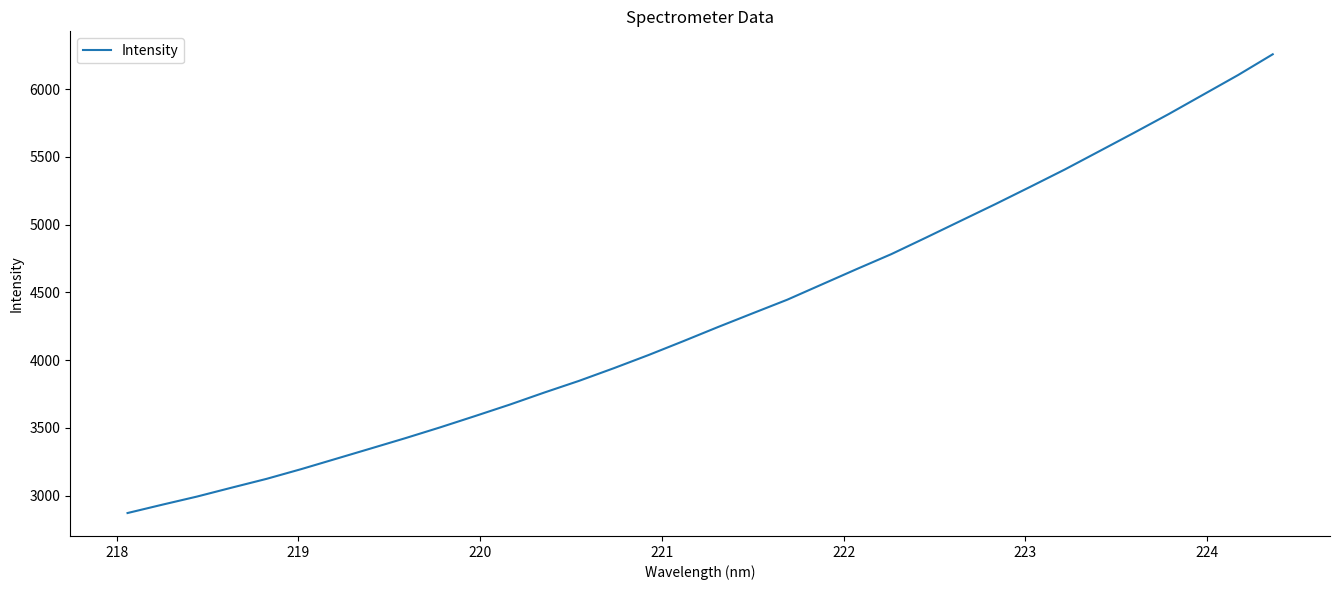

What is the sum of all values?

146882.0